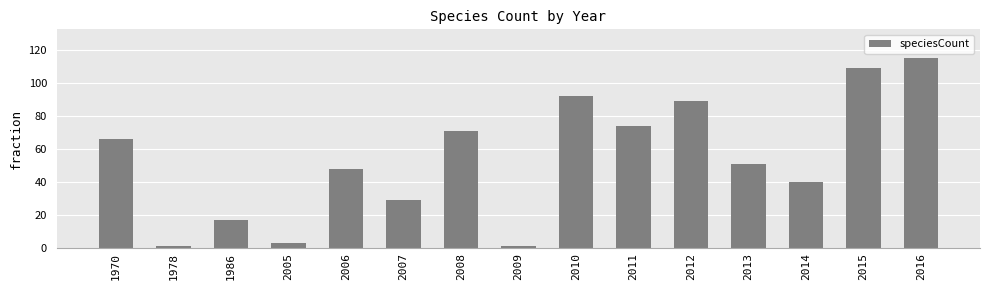

What is the value of the 5th bar from the left?

48